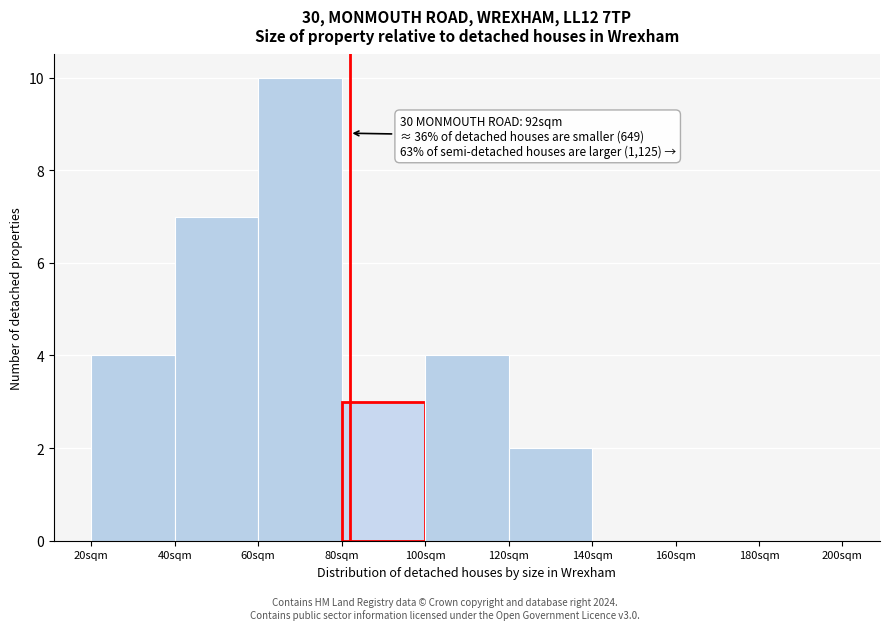

Reading left to right, extract all data points from this chart.

20sqm=4	40sqm=7	60sqm=10	80sqm=3	100sqm=4	120sqm=2	140sqm=0	160sqm=0	180sqm=0